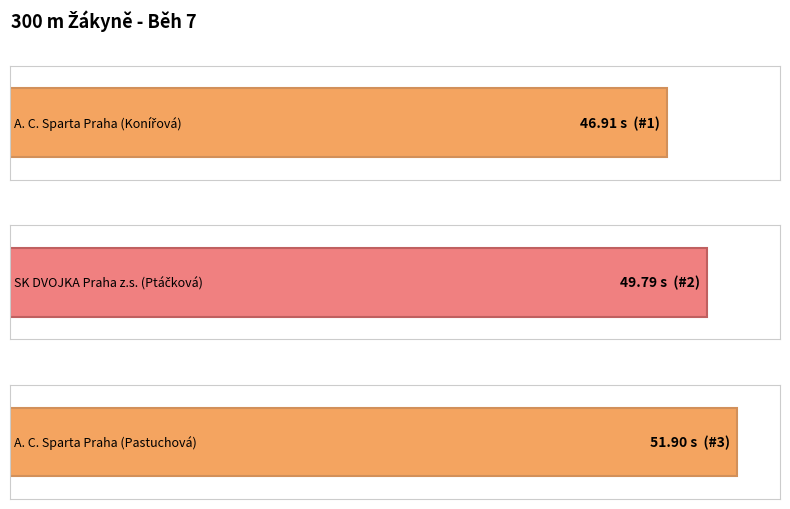

What position from the left is A. C. Sparta Praha (Pastuchová)?

3